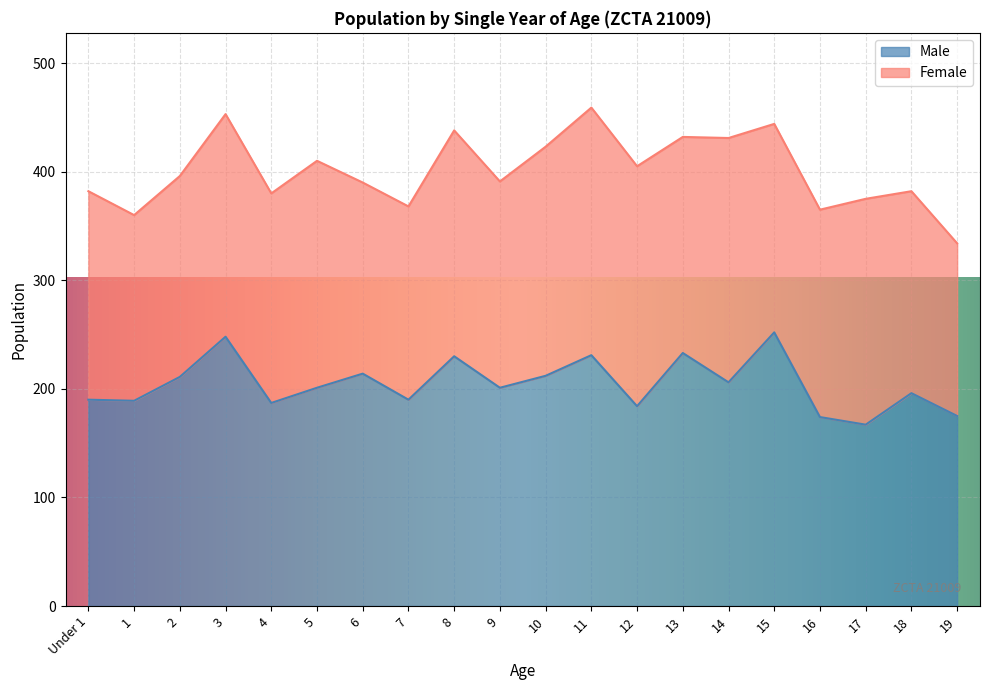

What is the smallest value displayed?

167